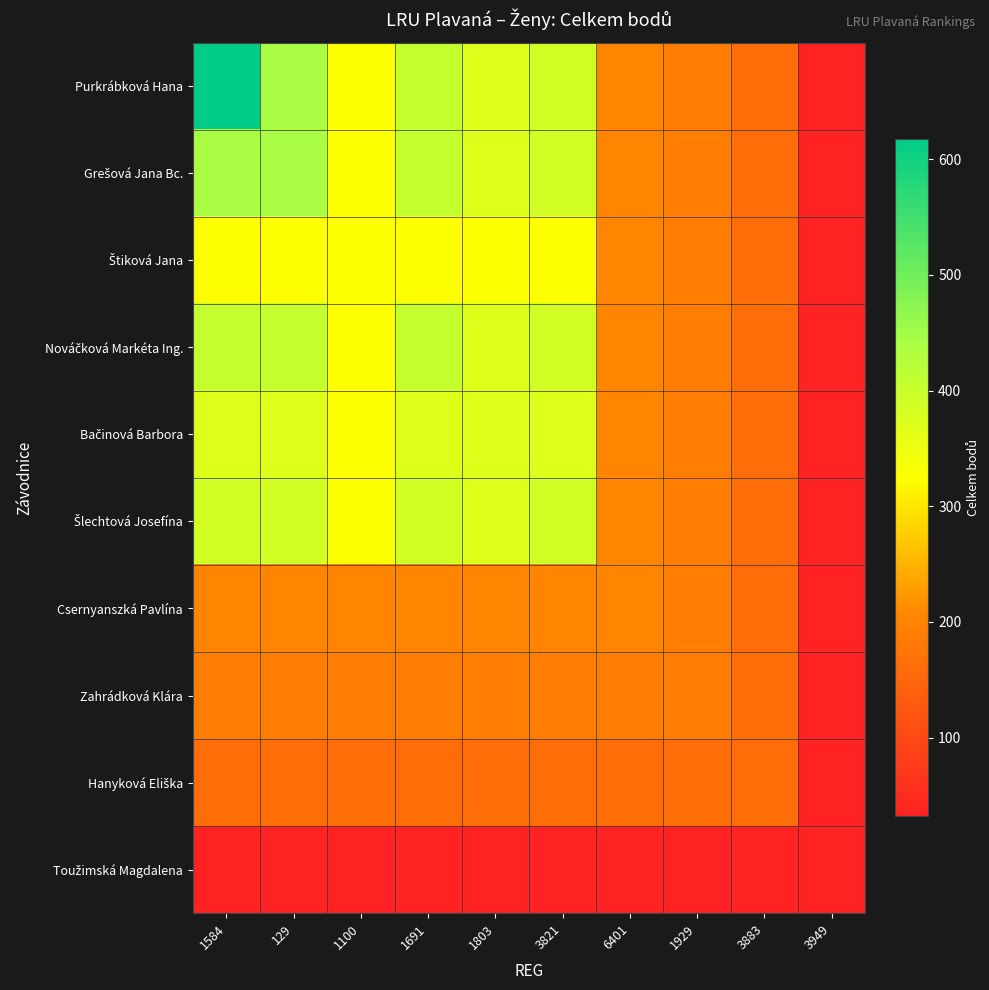

What is the total value across all series at 1100?

2544